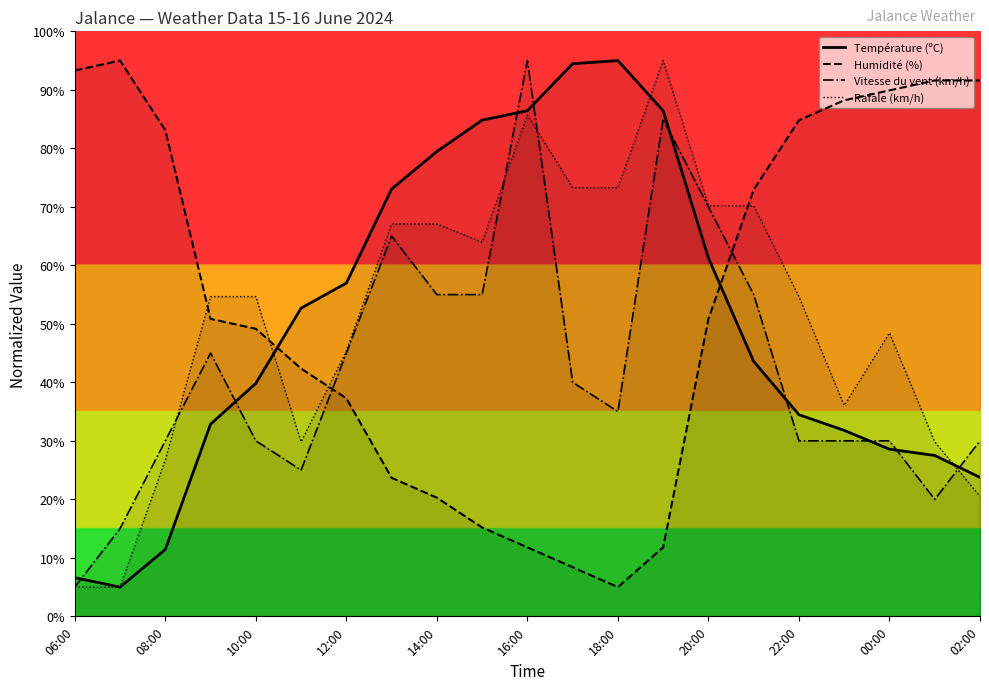

Which series has the largest total across all categories?

Humidité (%)